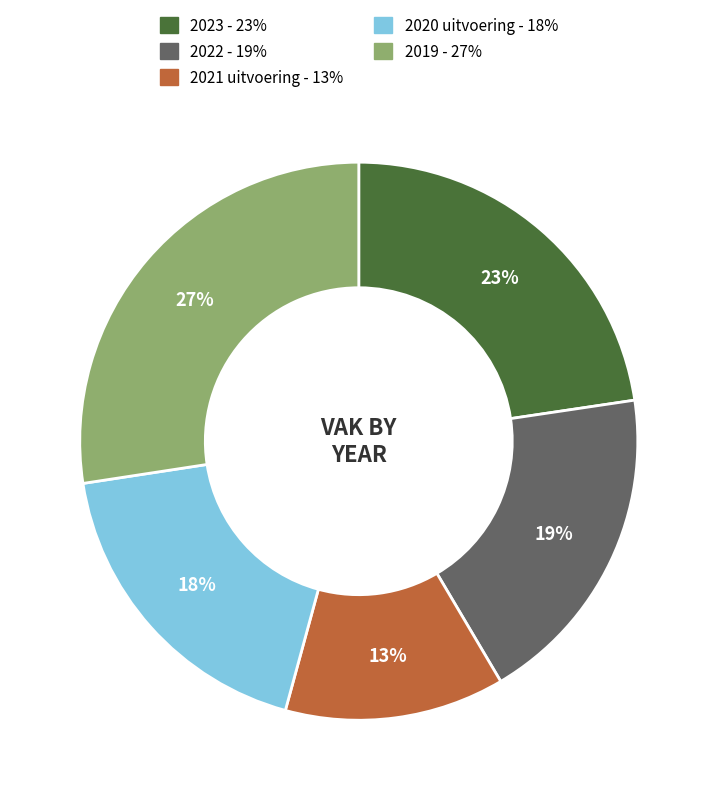

Is there a majority slice in this chart?

No